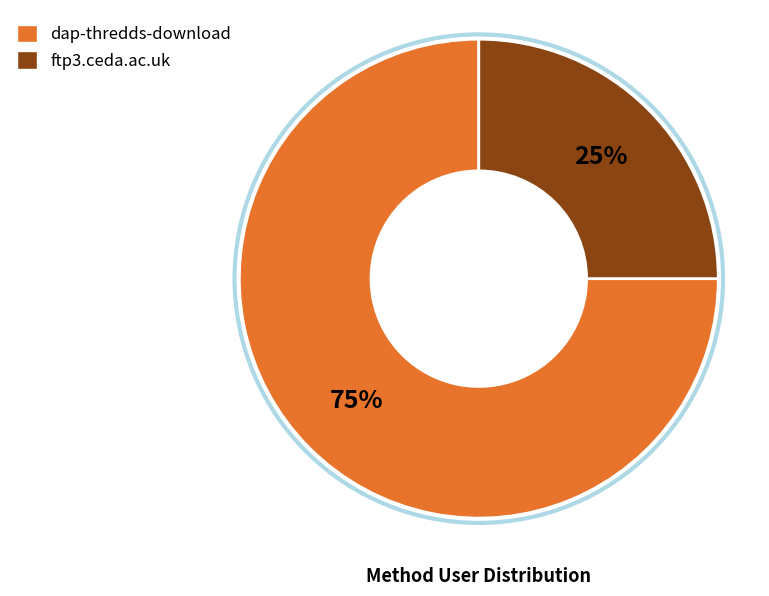

Count the number of slices in the pie.

2